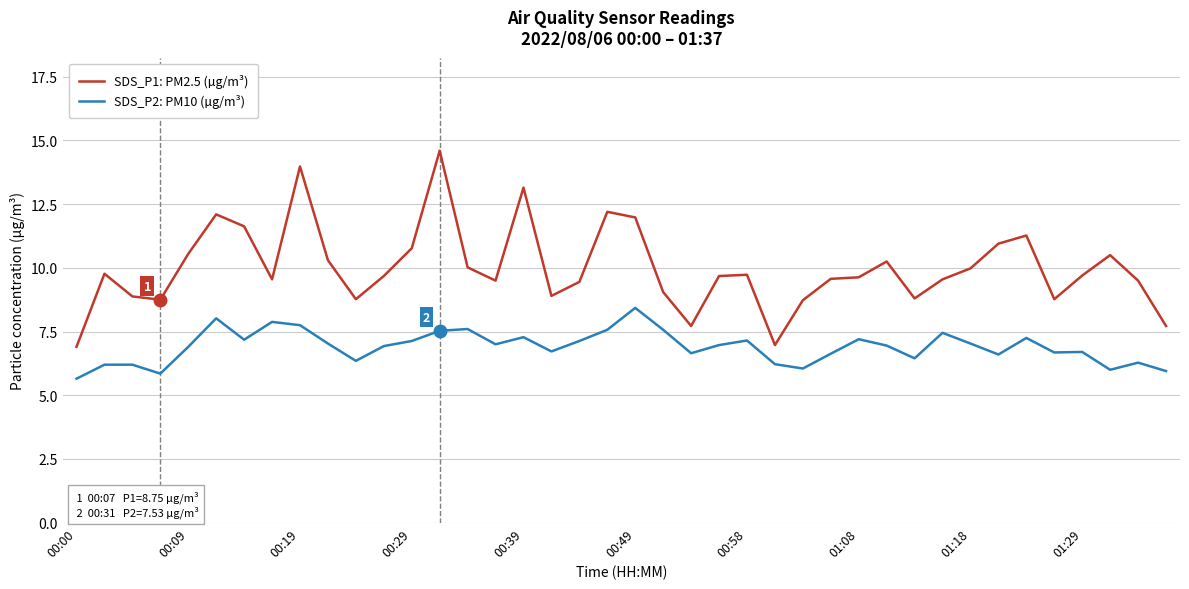

Rank the series by their average value, from lowest to highest.

SDS_P2: PM10 (µg/m³), SDS_P1: PM2.5 (µg/m³)